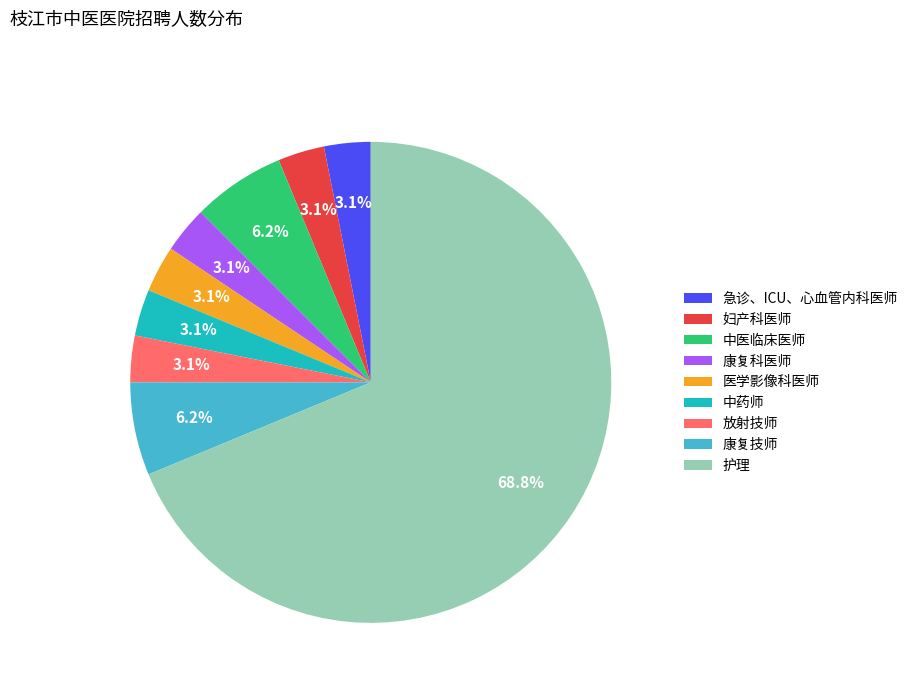

Count the number of slices in the pie.

9